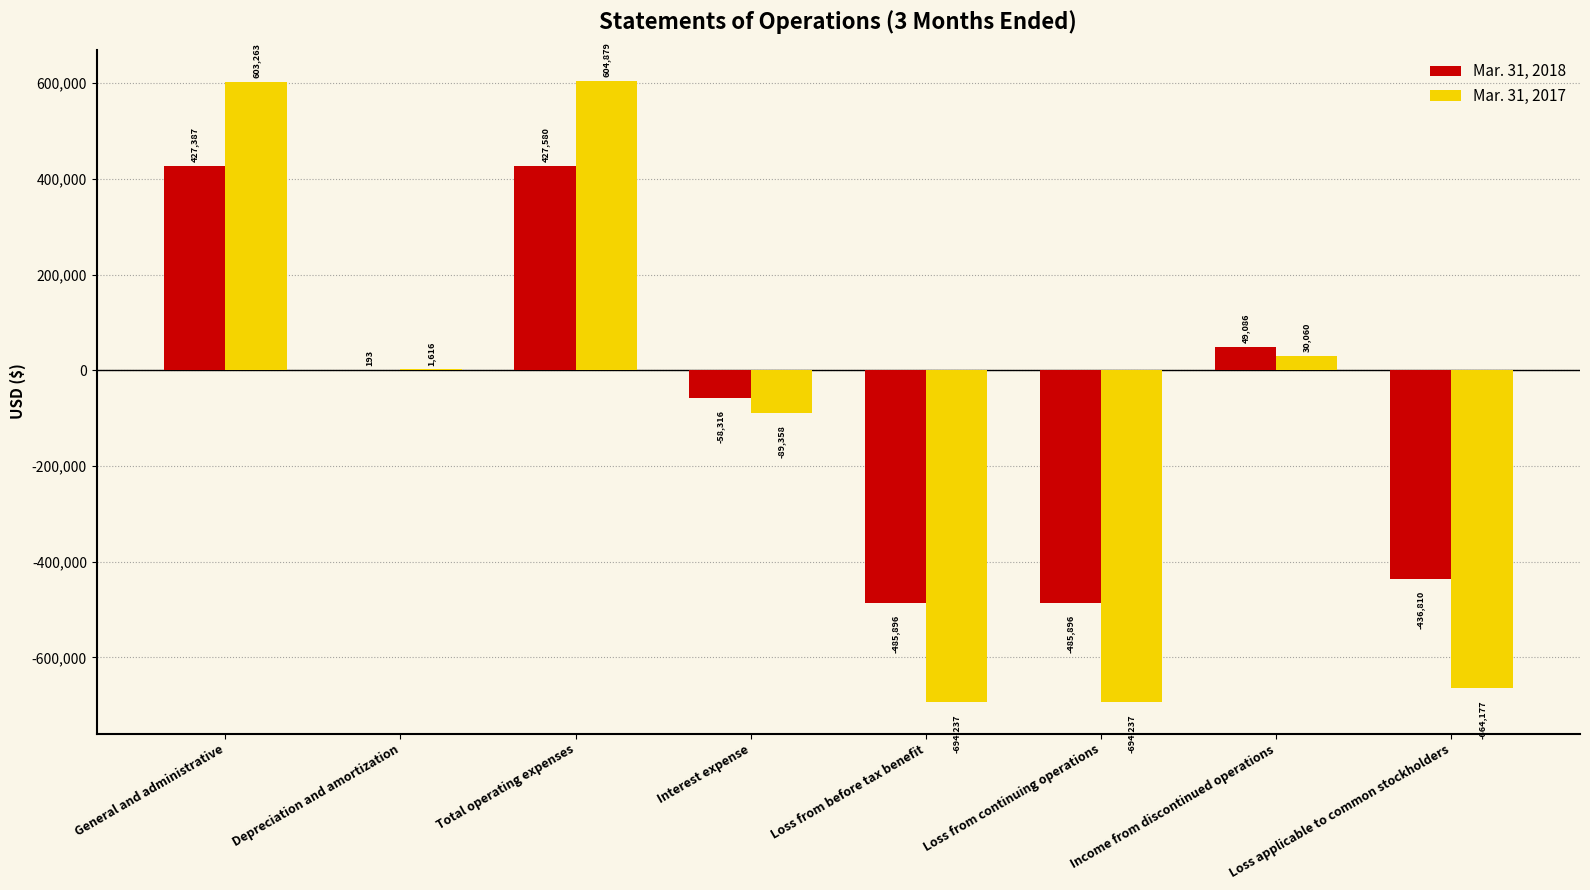

Which series has the largest total across all categories?

Mar. 31, 2018